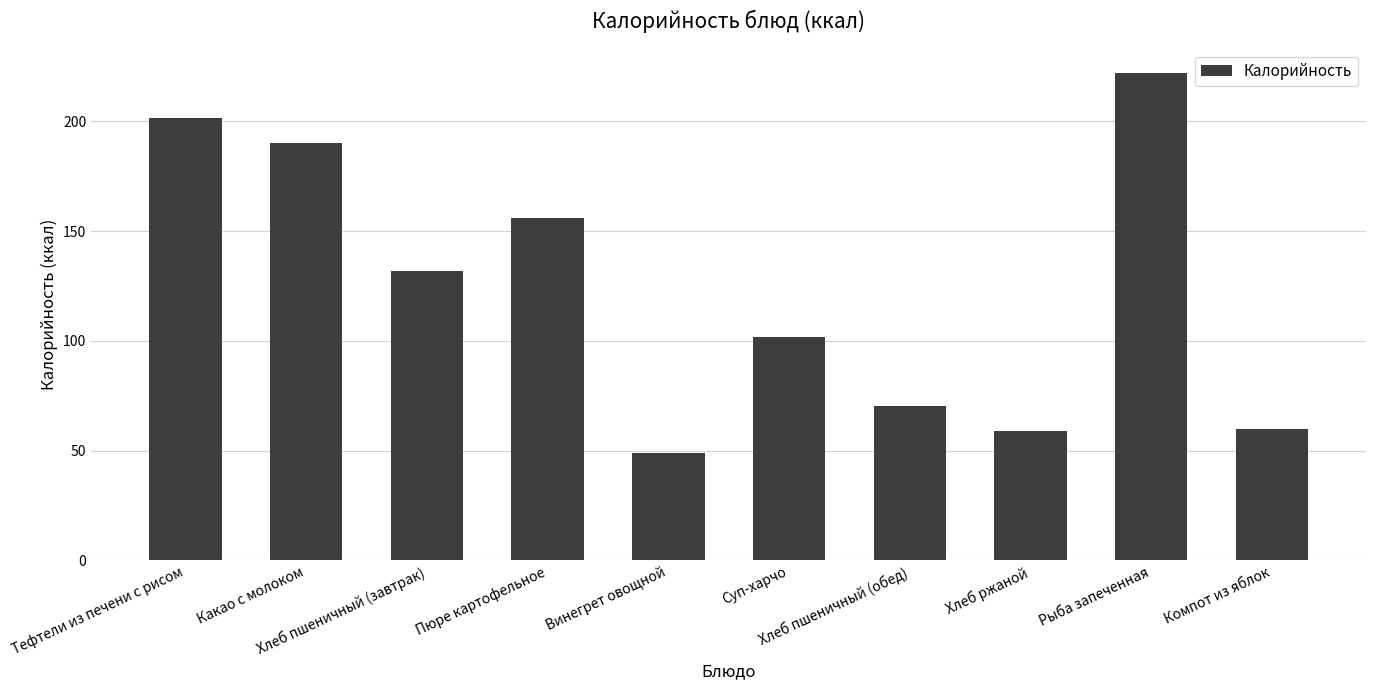

What is the change in value from Пюре картофельное to Хлеб ржаной?

-96.9